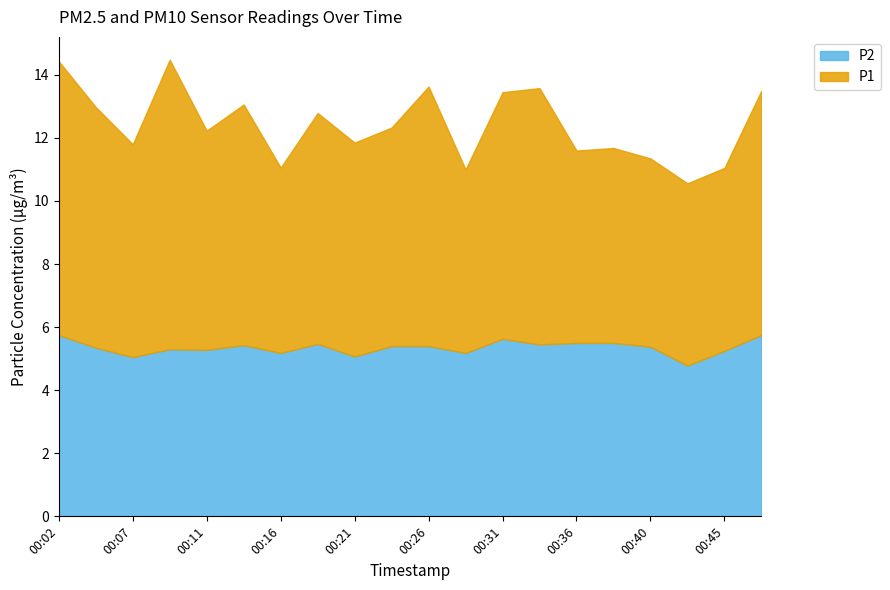

Does the chart have visible grid lines?

No